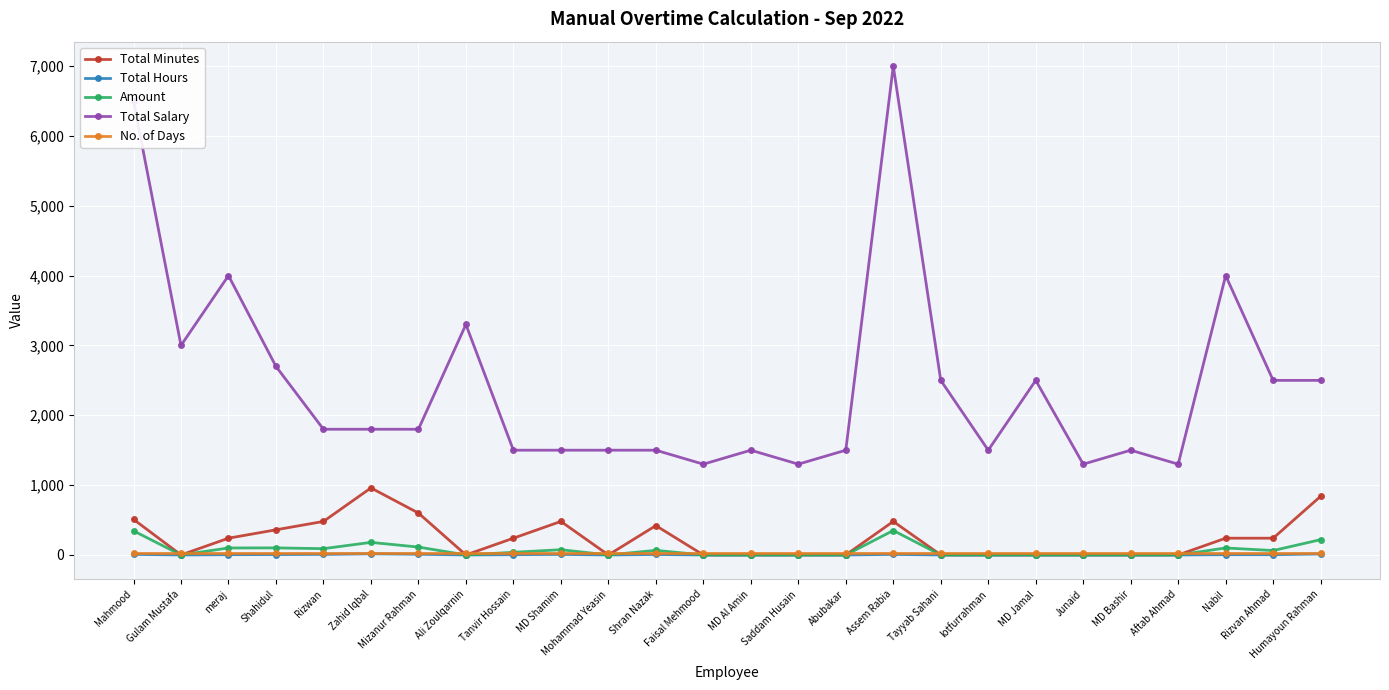

How many intersections are there between No. of Days and Total Minutes?

10